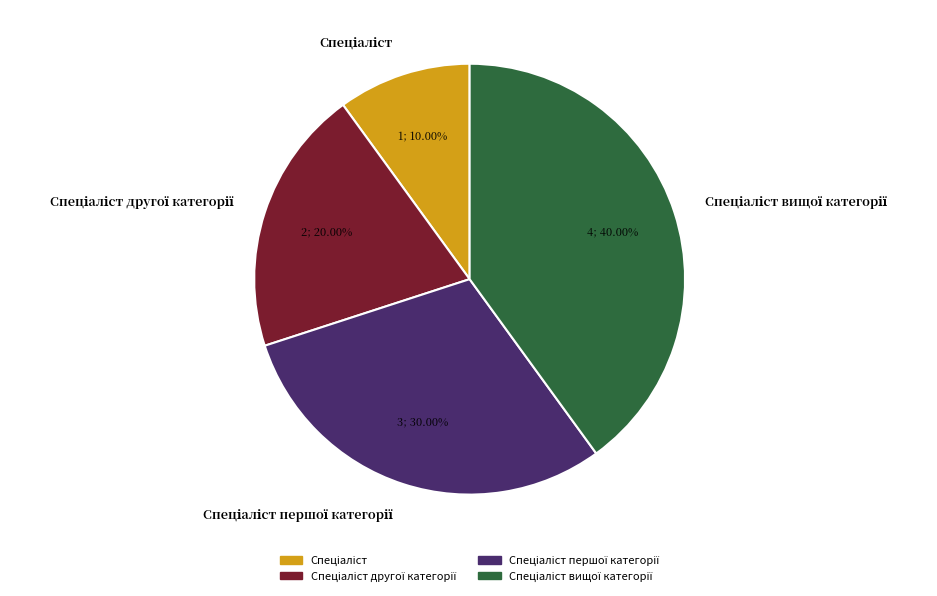

Is there a majority slice in this chart?

No